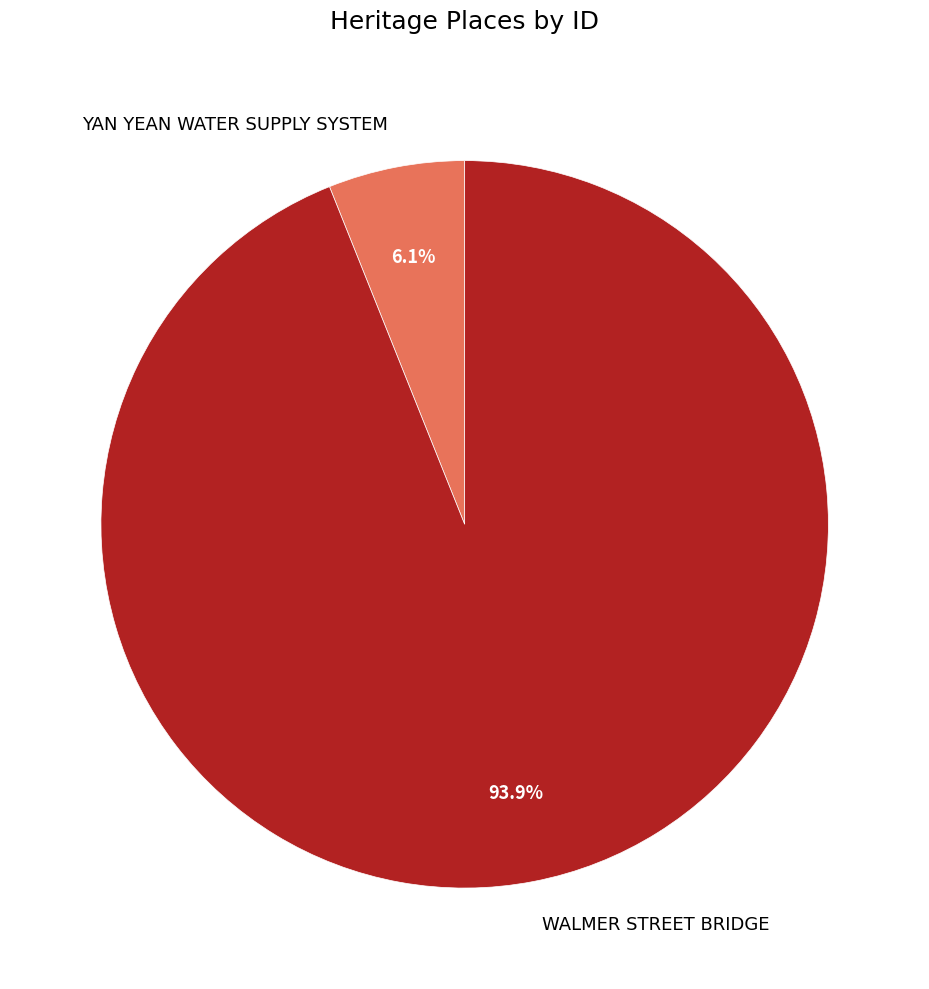

Which category has the smallest portion of the pie?

YAN YEAN WATER SUPPLY SYSTEM